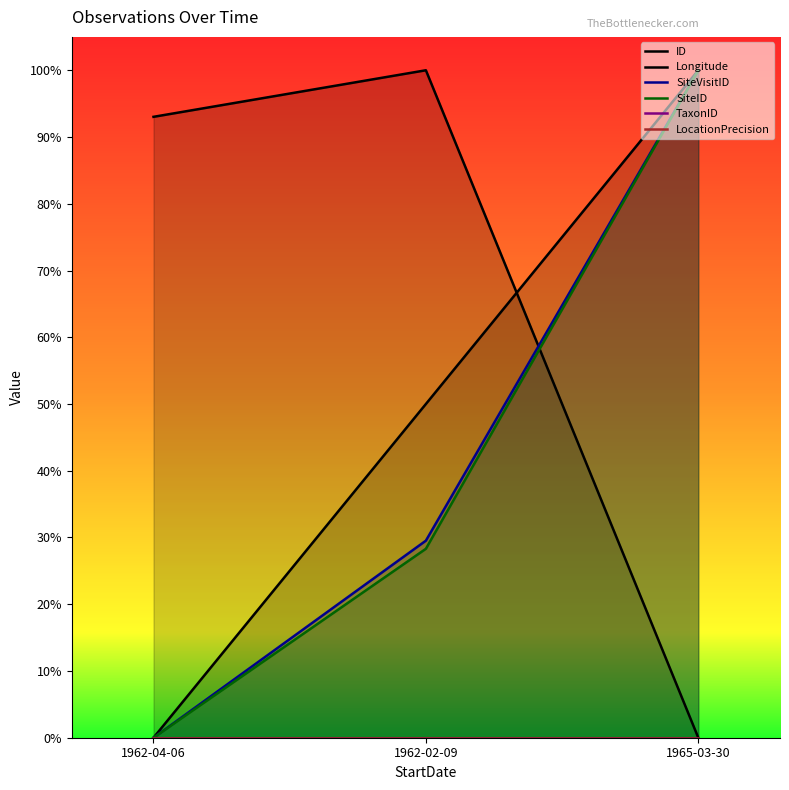

What is the total value across all series at 1962-02-09?

2.1